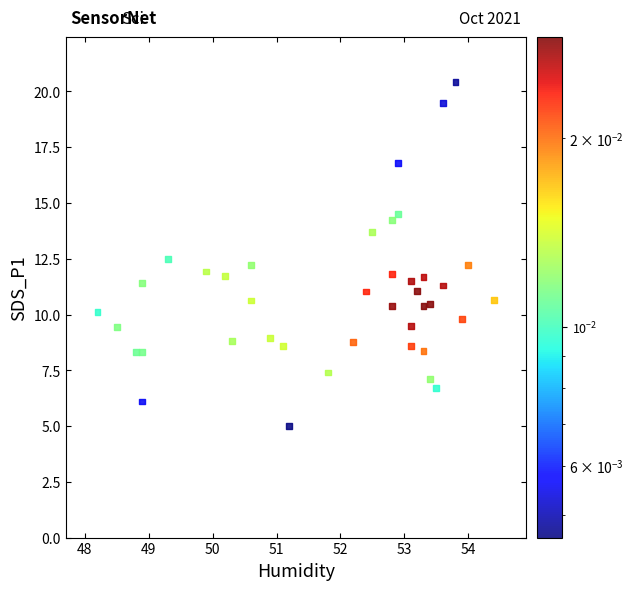

What is the range of Y values (max minus min)?

15.4